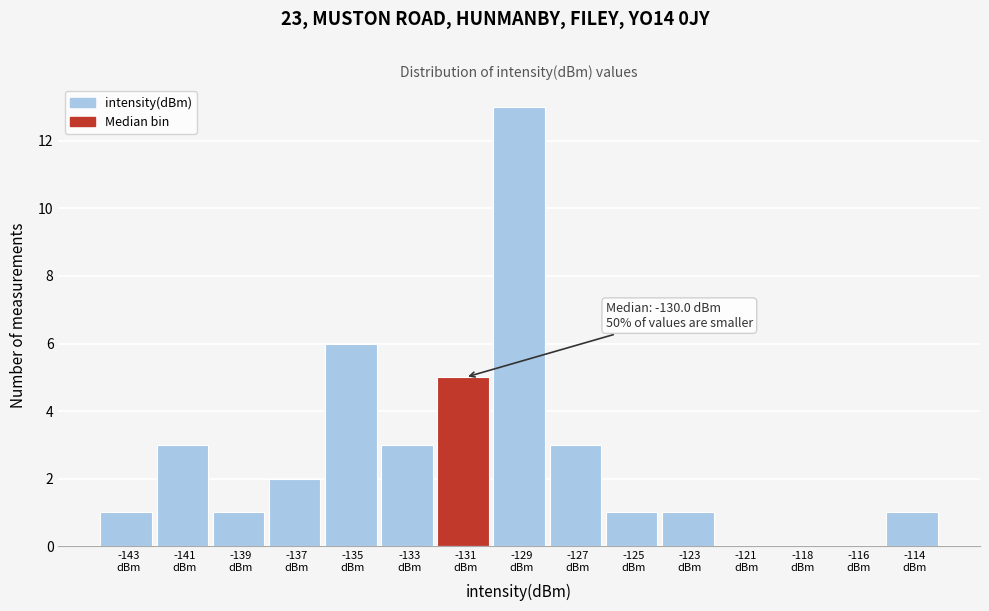

What is the greatest value displayed?

13